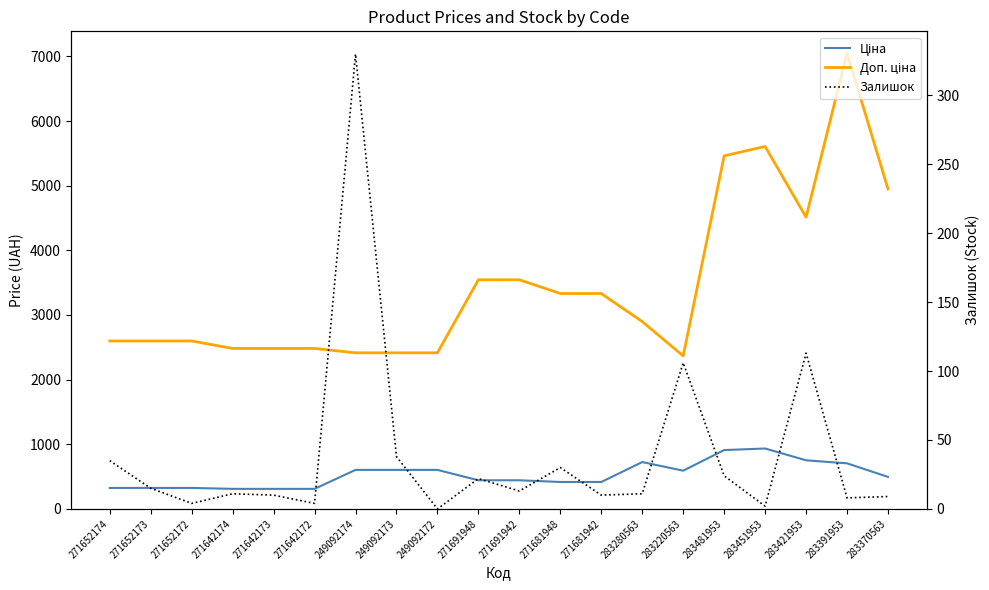

At how many categories does at least one series exceed 6764?

1